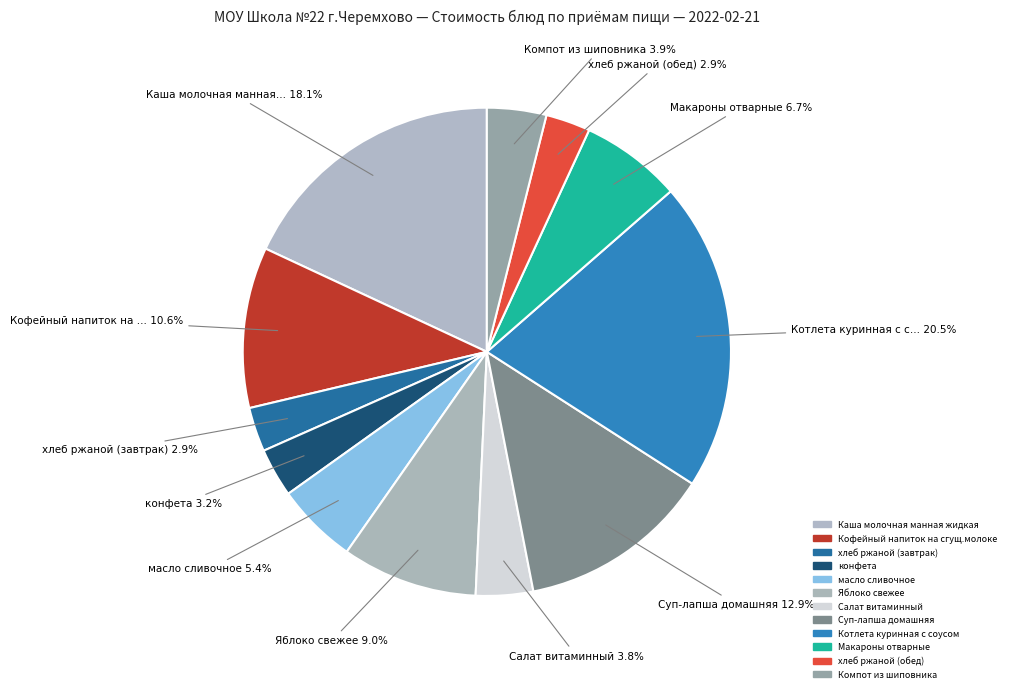

How many segments does this pie chart have?

12